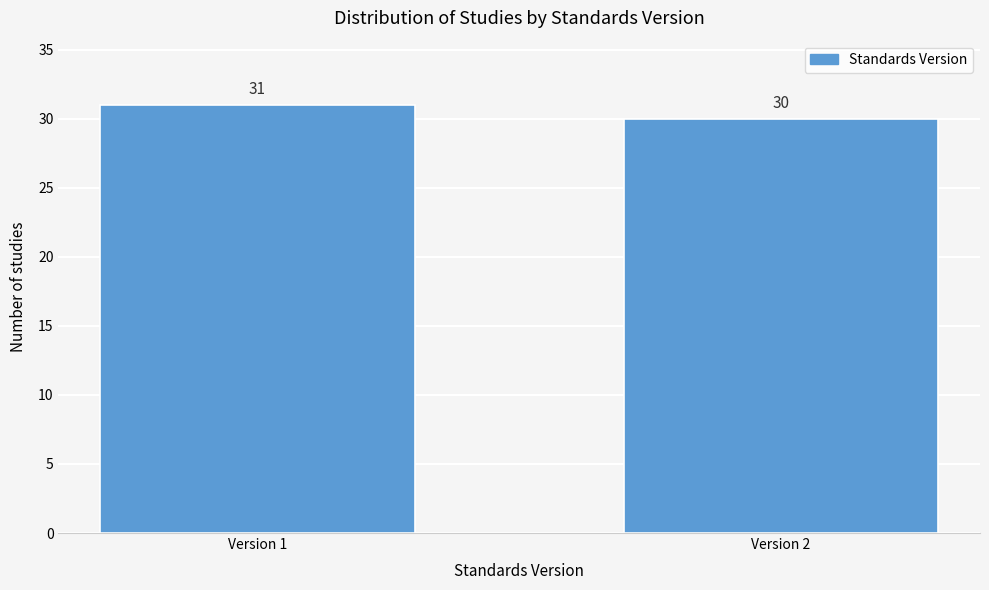

Reading left to right, list all the values displayed in this chart.

31	30